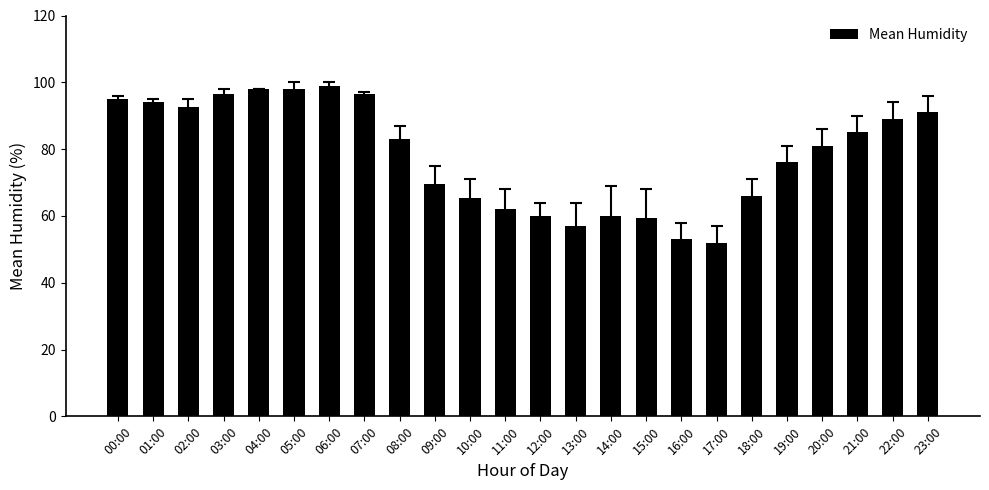

Read the value at 21:00.

85.0